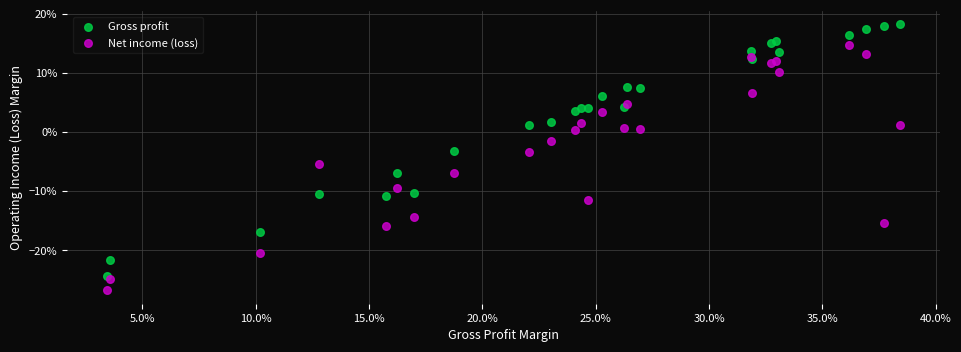

What are all the series names shown in the legend?

Gross profit, Net income (loss)